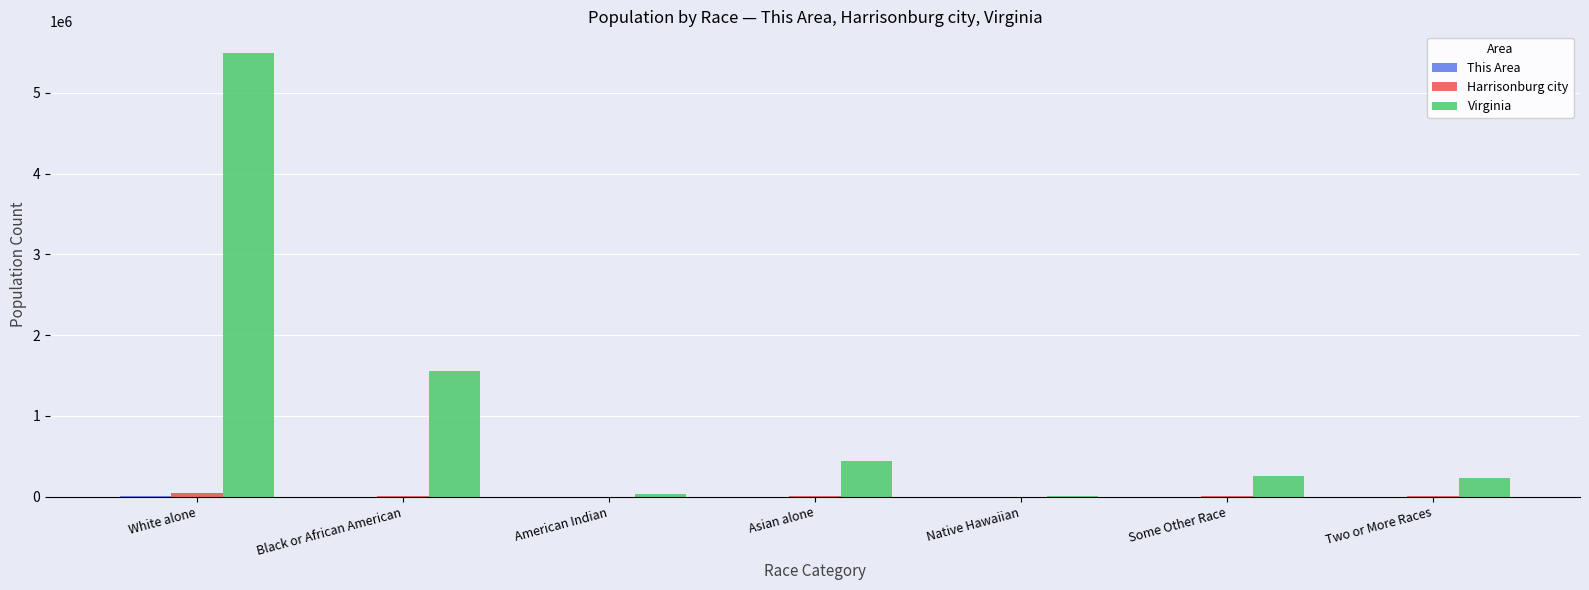

Which series has the largest total across all categories?

Virginia